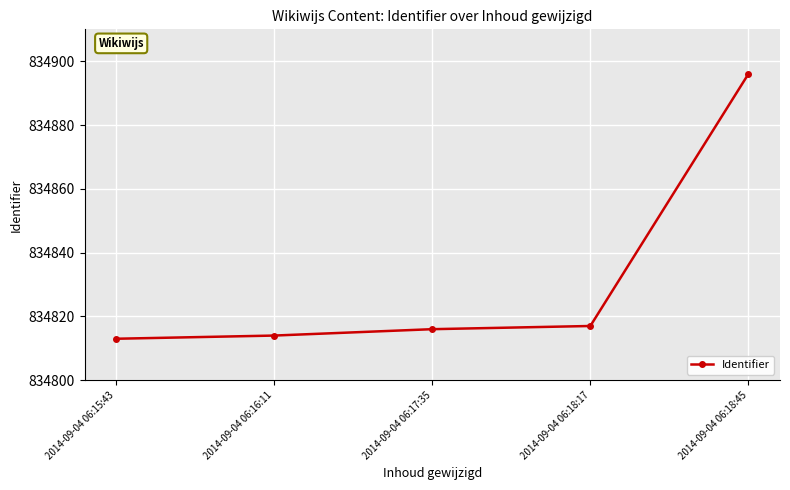

Where is the data nearest to the value 834854?

2014-09-04 06:18:17